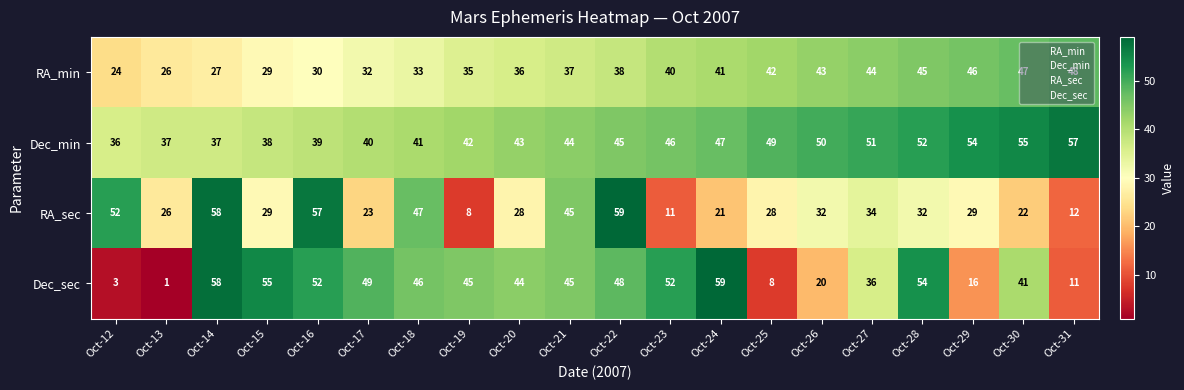

Which category has the lowest value across all series?

Oct-13